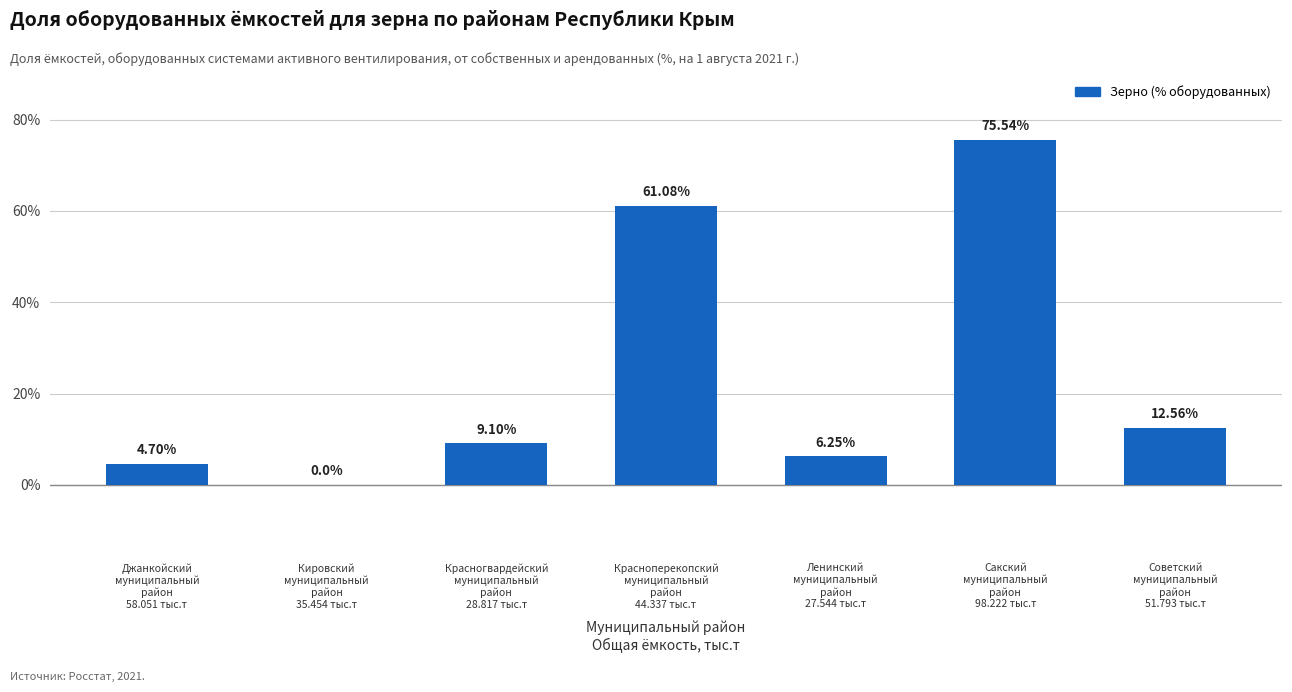

What is the difference between the second highest and minimum values?

61.1